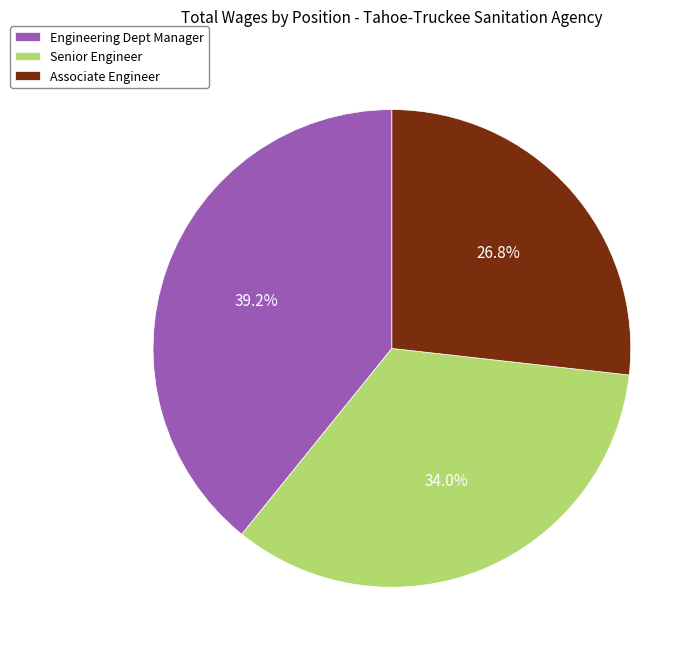

How many segments does this pie chart have?

3